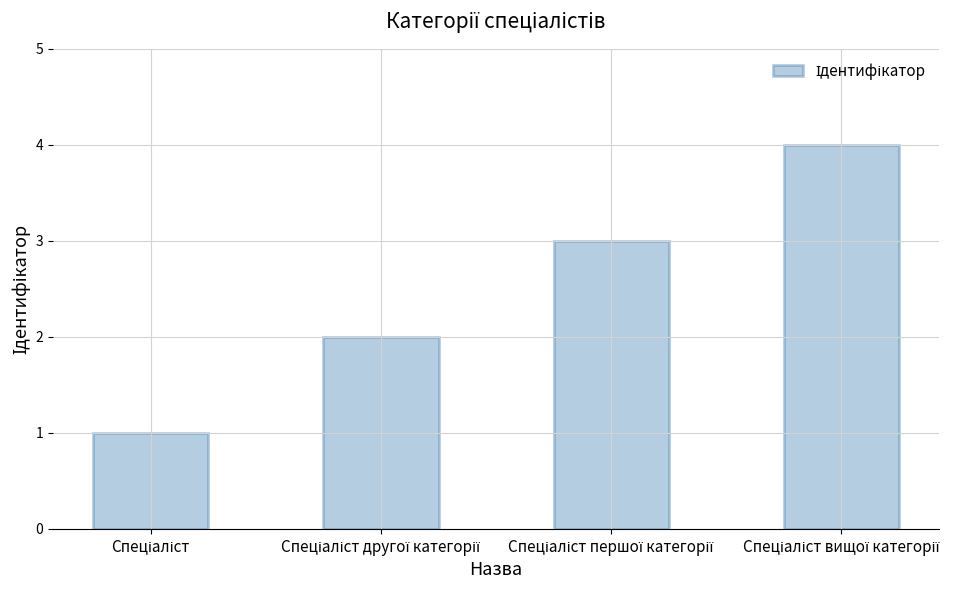

What is the greatest value displayed?

4